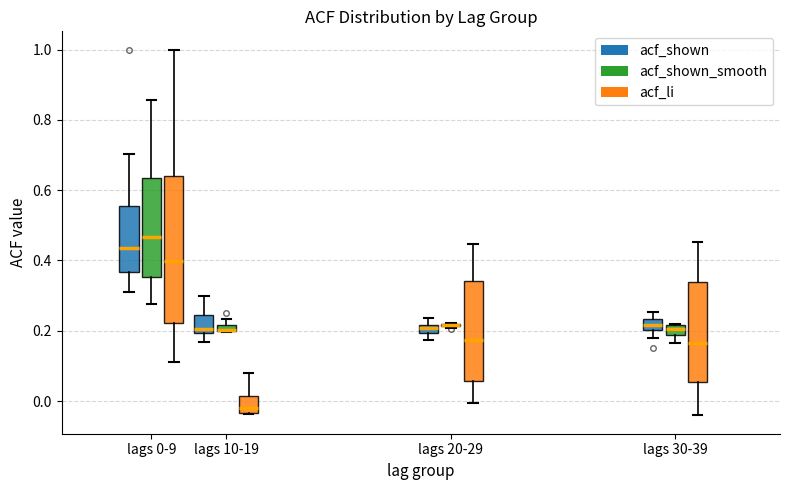

Where does the median line of the box for lags 30-39 (acf_shown_smooth) sit on the y-axis? The values are not printed on the chart, so give them approximately, as read against the axis.

0.20